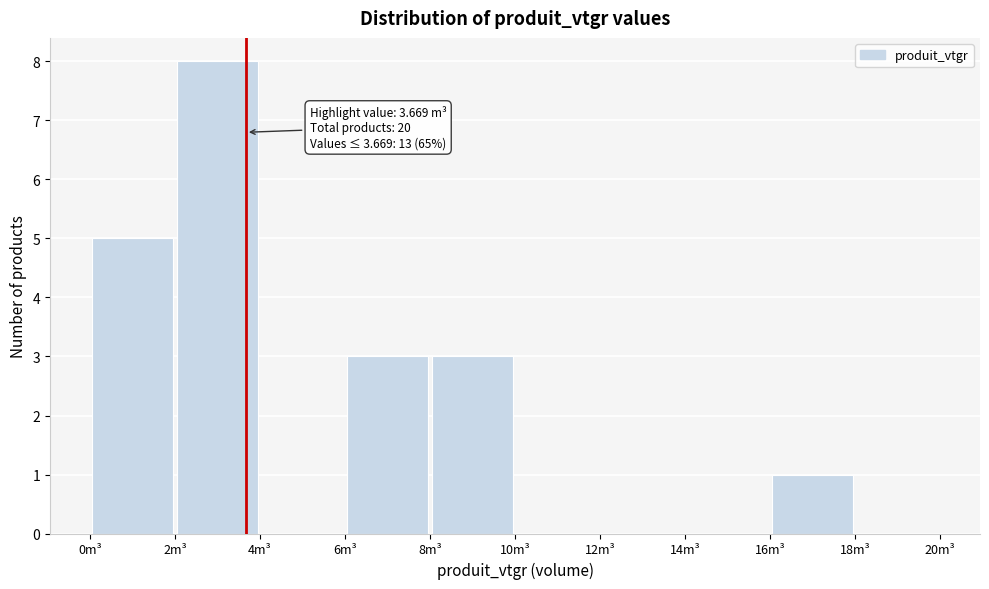

Which range on the x-axis has the tallest bar?

2 to 4